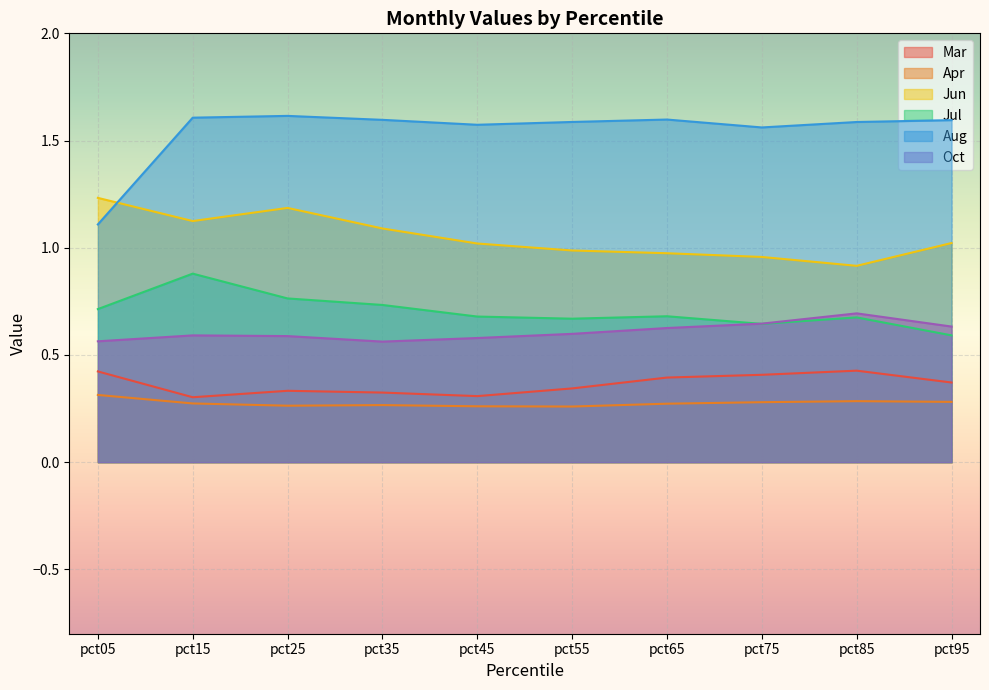

The Jul series shows 0.6 at pct75. True or false?

True